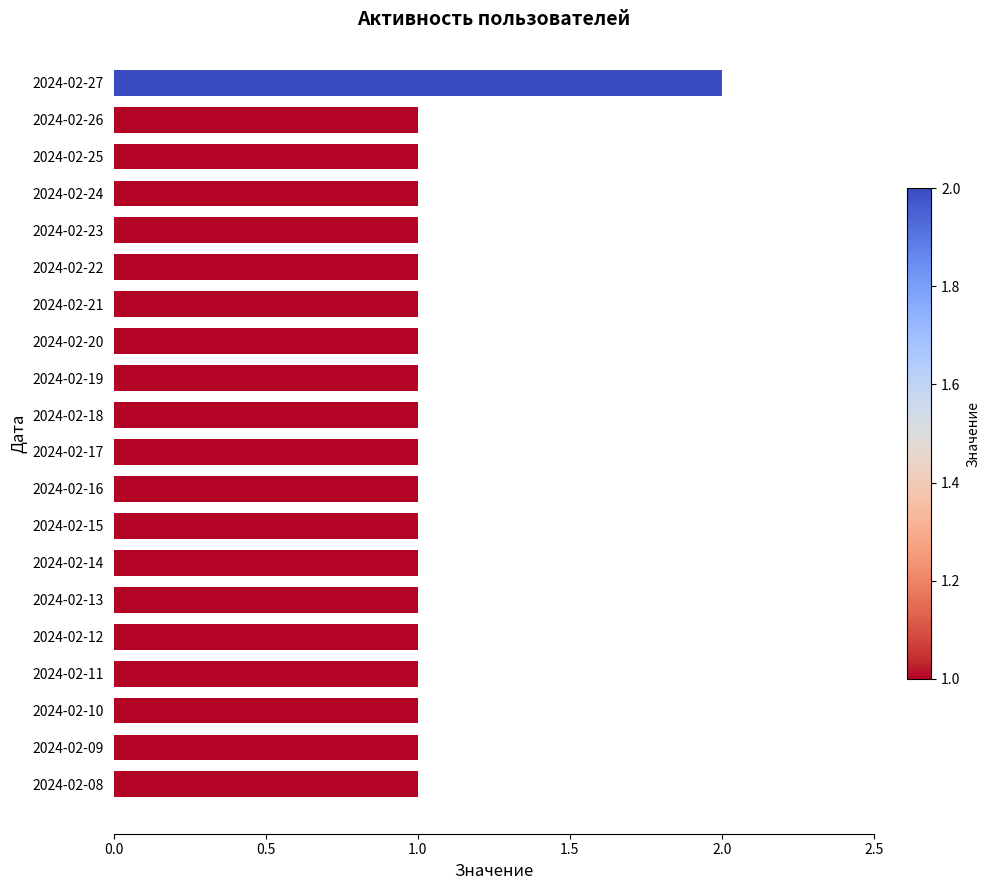

The value at 2024-02-11 is 1. True or false?

True